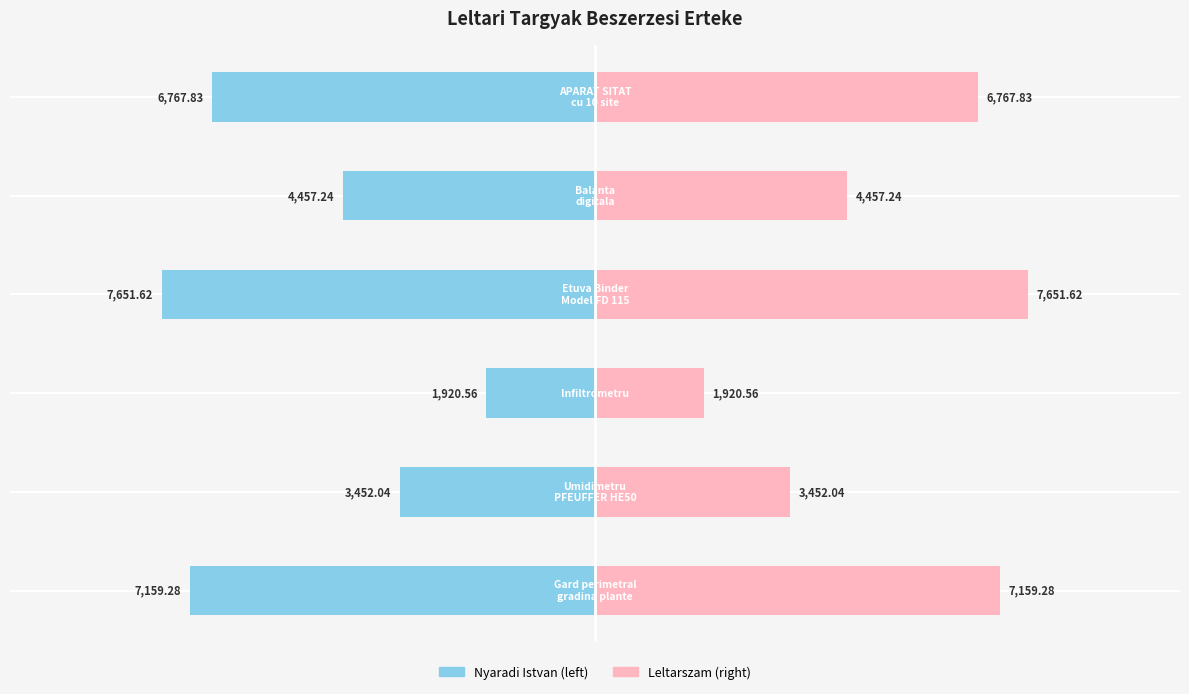

Which series has the largest range (max minus min)?

Nyaradi Istvan